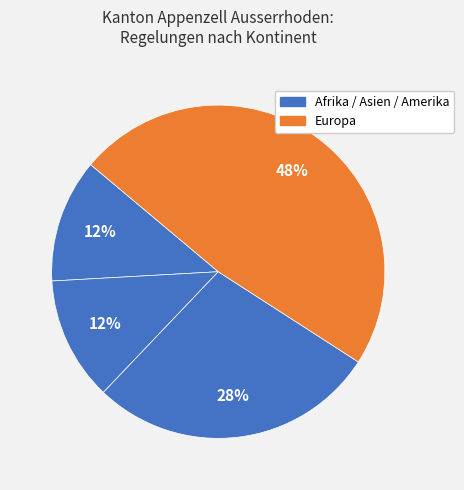

How many slices are in this pie chart?

4